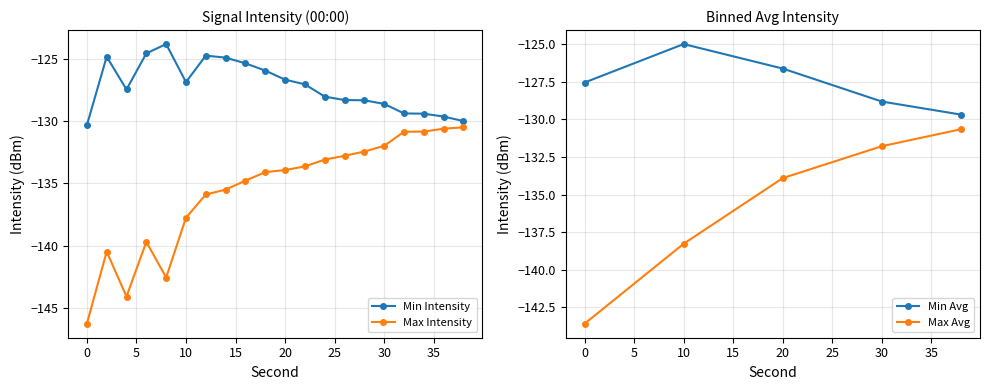

True or false: Max Intensity has a value of -219.7 at 20.

False